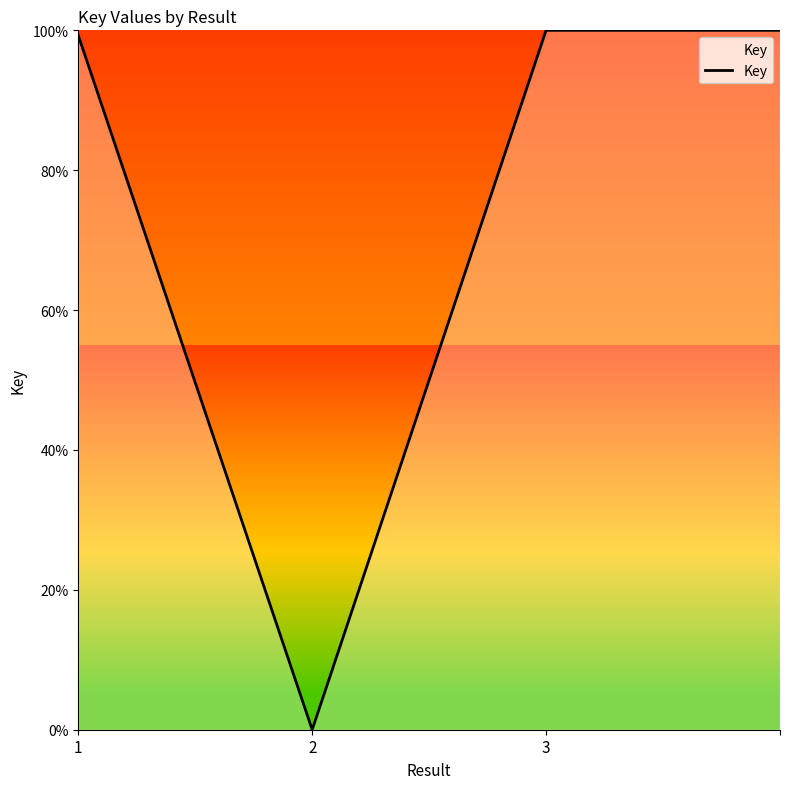

What is the maximum value shown in the chart?

100.0